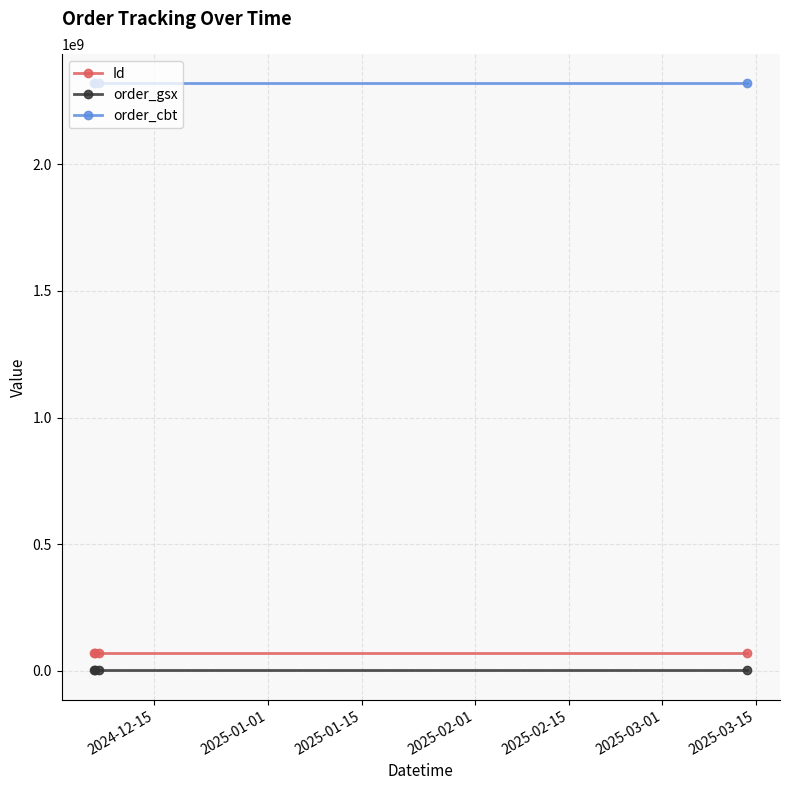

How many categories are shown in the chart?

4